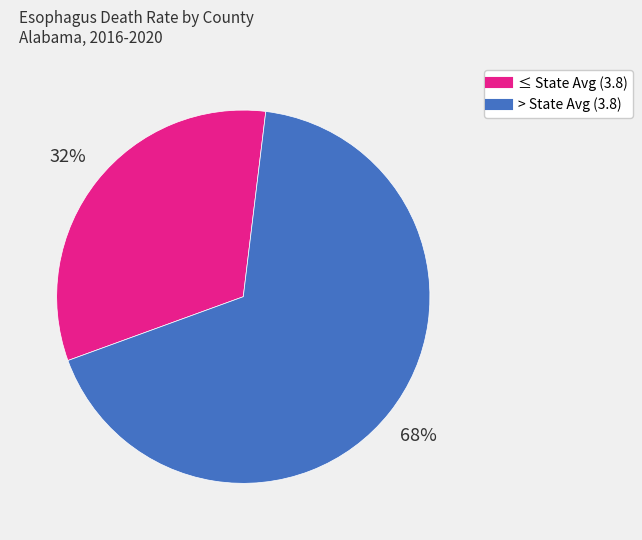

Is there a majority slice in this chart?

Yes